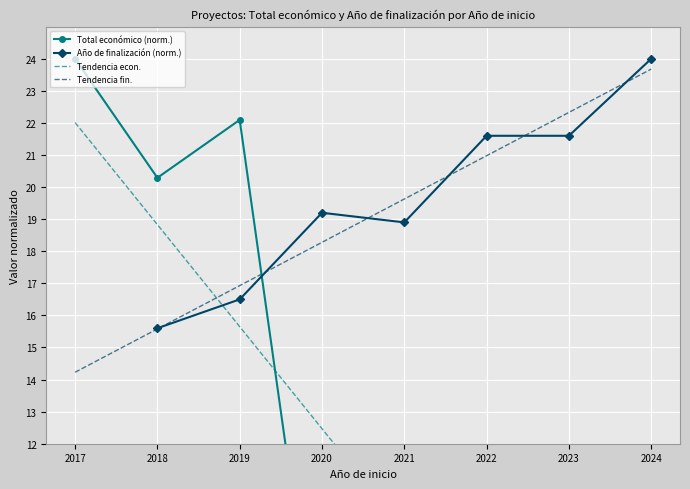

At which label does Tendencia fin. first exceed 19?

2021